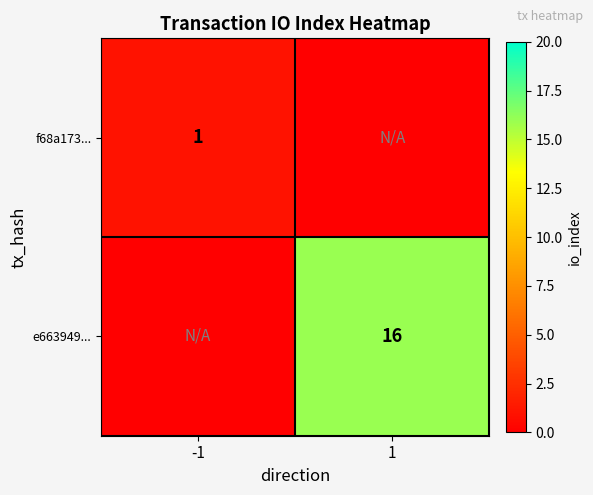

The value of e663949... at 1 is 16. True or false?

True